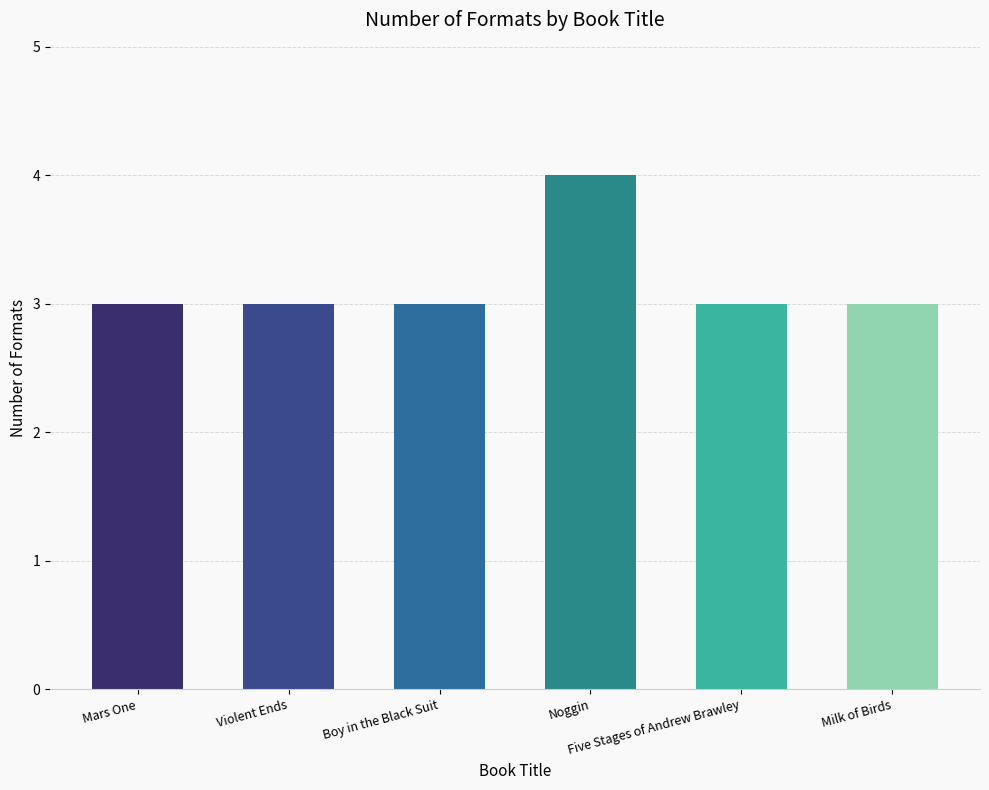

What is the sum of the values at Noggin and Mars One?

7